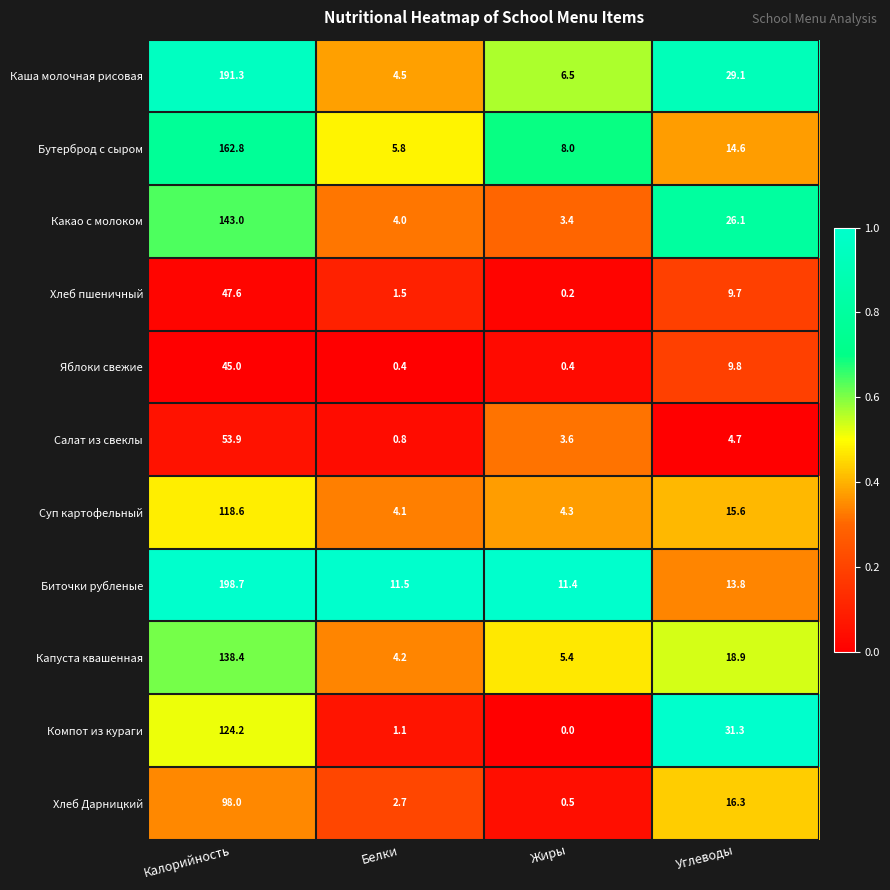

Is the value of Компот из кураги at Калорийность greater than the value of Биточки рубленые at Калорийность?

No